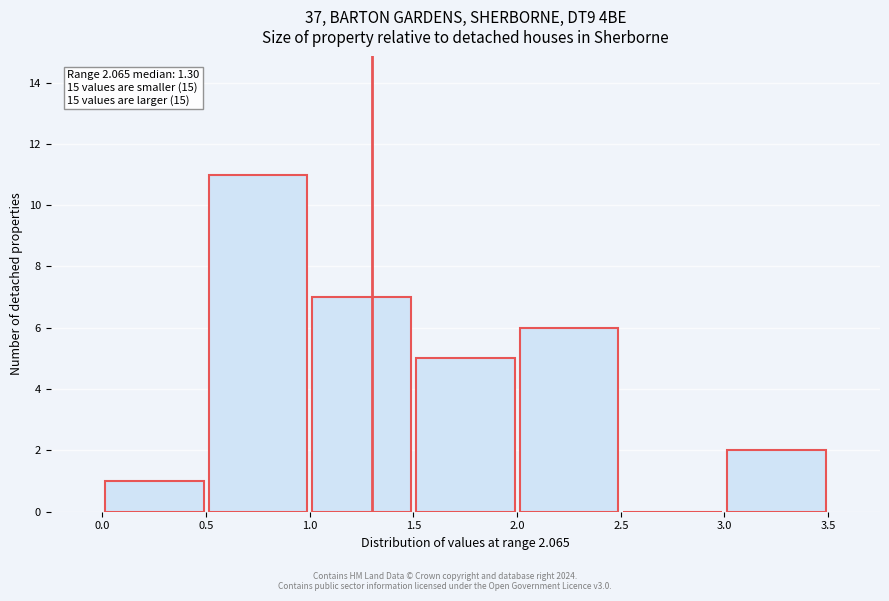

Which range on the x-axis has the tallest bar?

0.5 to 1.0